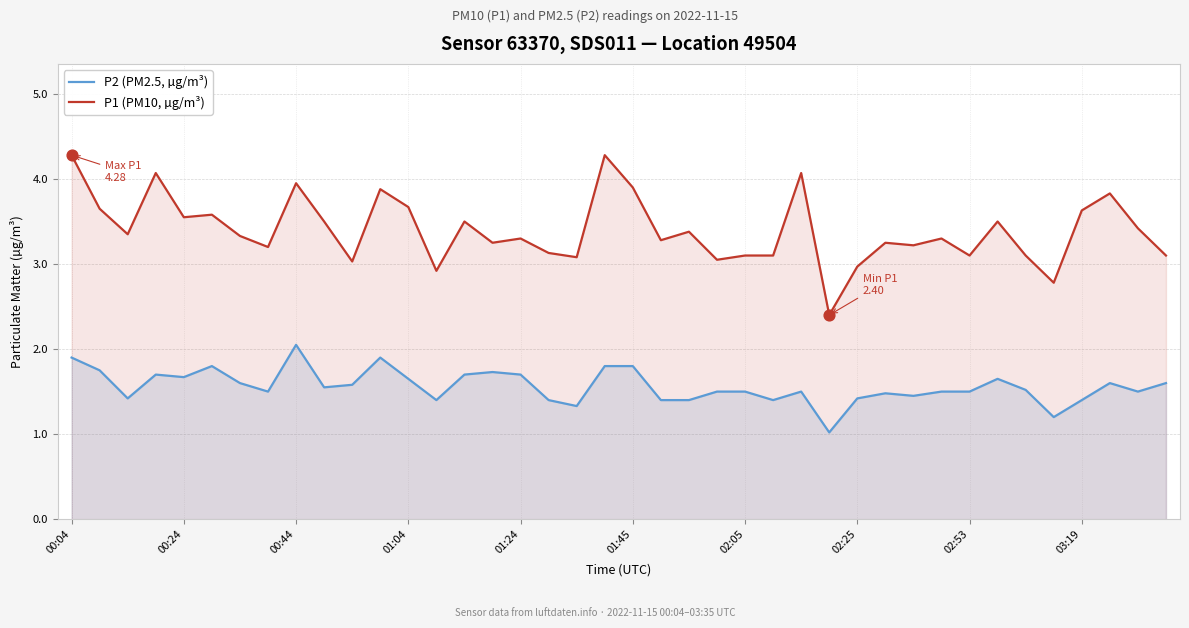

Which series has the widest spread of Y values?

P1 (PM10, µg/m³)